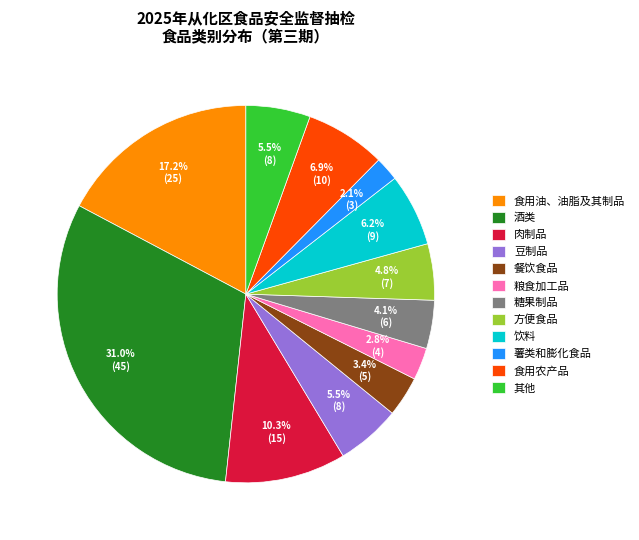

To the nearest percent, what percentage of the pie is 酒类?

31%